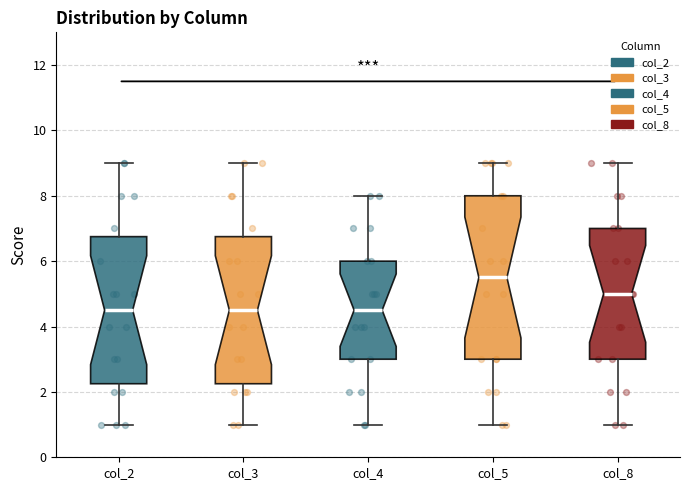

Reading left to right, transcribe this box plot: for each box, give where its median line is, the range the box spans, and where its two whiskers end, as read against the y-axis. The values are not printed on the chart, so give them approximately, as read against the axis.

col_2: median 4.6, box 2.2 to 6.8, whiskers 1.0 to 9.0
col_3: median 4.6, box 2.2 to 6.8, whiskers 1.0 to 9.0
col_4: median 4.6, box 3.0 to 6.0, whiskers 1.0 to 8.0
col_5: median 5.6, box 3.0 to 8.0, whiskers 1.0 to 9.0
col_8: median 5.0, box 3.0 to 7.0, whiskers 1.0 to 9.0